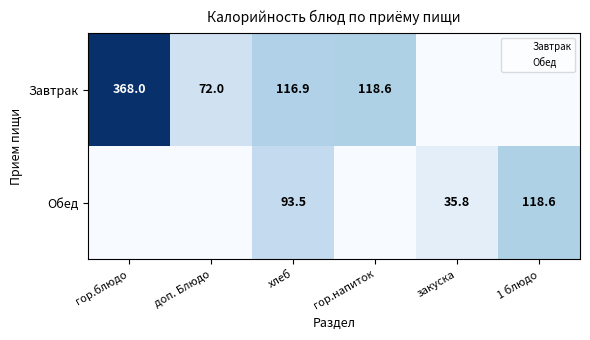

What is the sum of the Завтрак values at хлеб and гор.напиток?

235.5